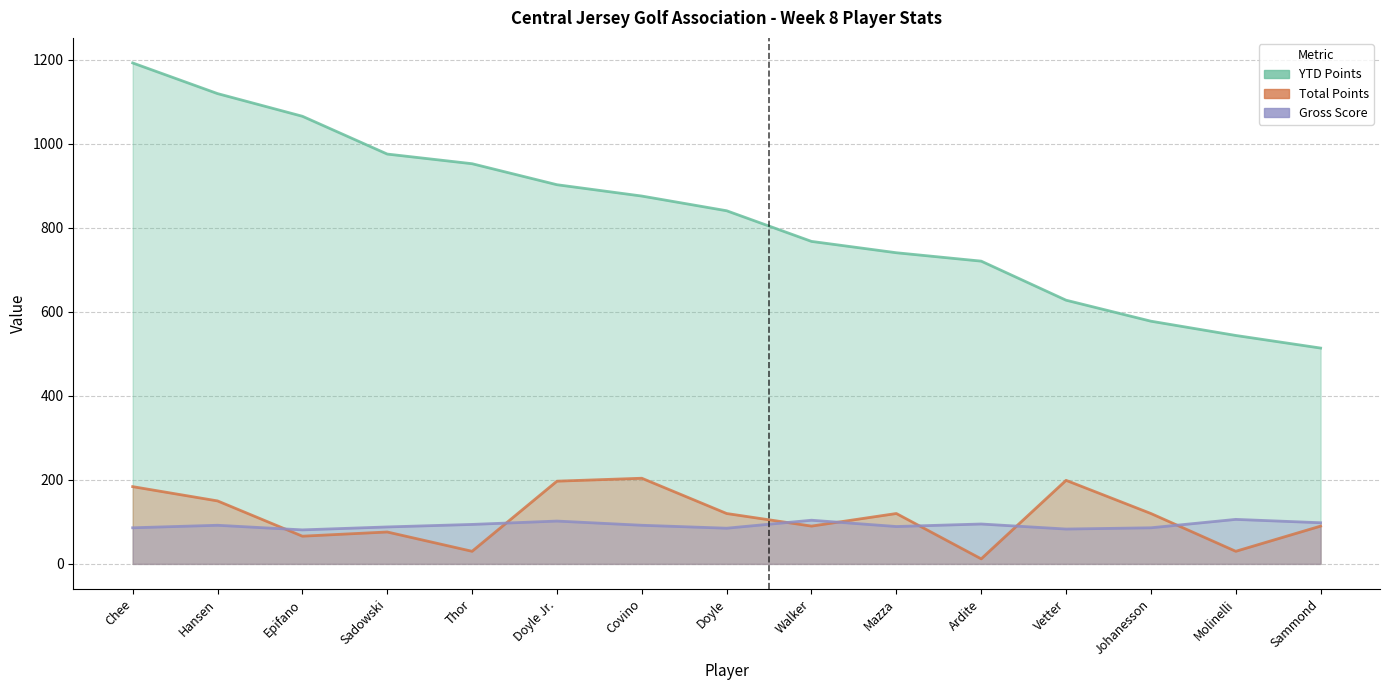

What are all the series names shown in the legend?

YTD Points, Total Points, Gross Score